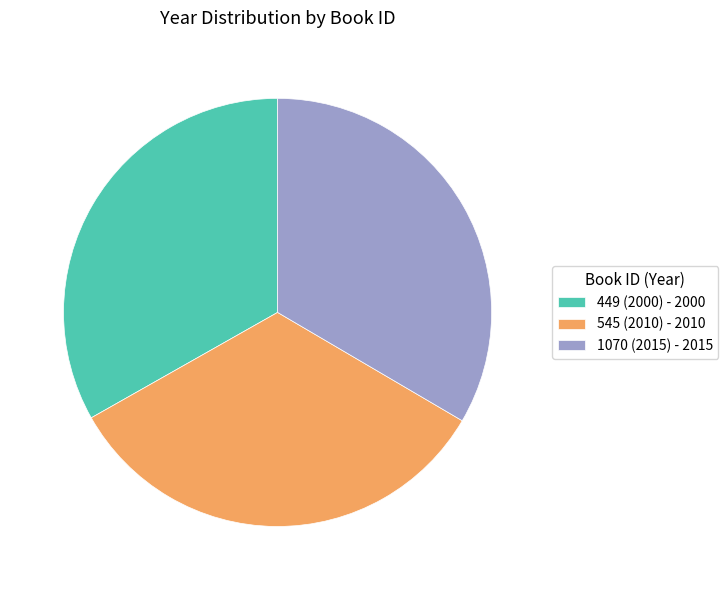

What is the ratio of the value at 449 (2000) - 2000 to the value at 545 (2010) - 2010?

1.0